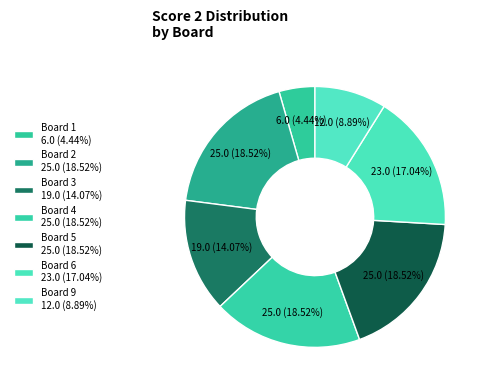

How many segments does this pie chart have?

7